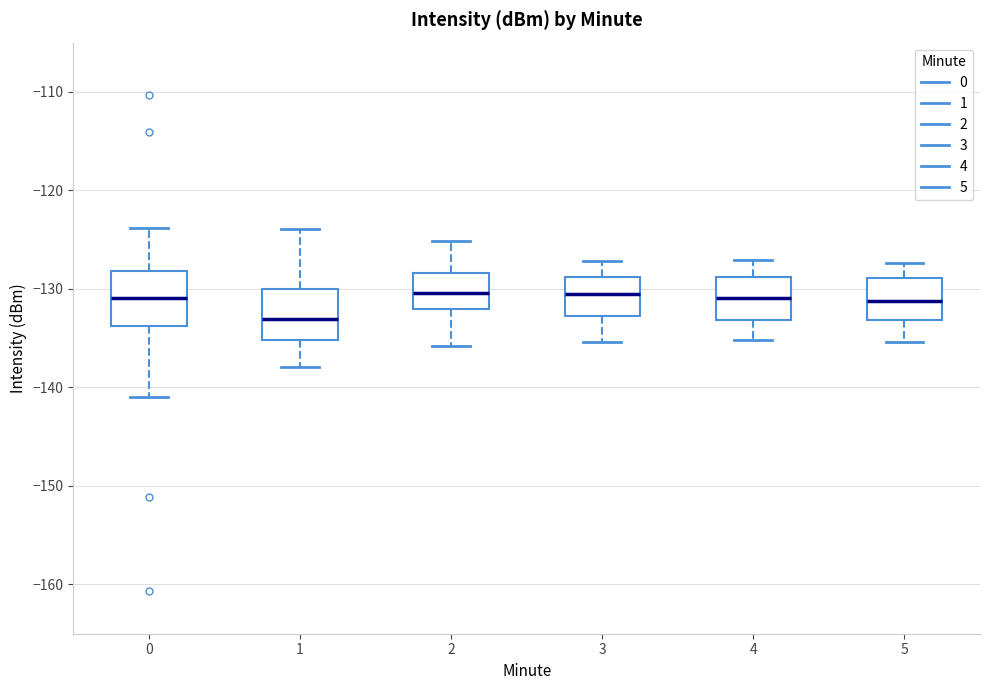

Reading left to right, transcribe this box plot: for each box, give where its median line is, the range the box spans, and where its two whiskers end, as read against the y-axis. The values are not printed on the chart, so give them approximately, as read against the axis.

0: median -131, box -134 to -128, whiskers -141 to -124
1: median -133, box -135 to -130, whiskers -138 to -124
2: median -130, box -132 to -128, whiskers -136 to -125
3: median -130, box -133 to -129, whiskers -135 to -127
4: median -131, box -133 to -129, whiskers -135 to -127
5: median -131, box -133 to -129, whiskers -135 to -127